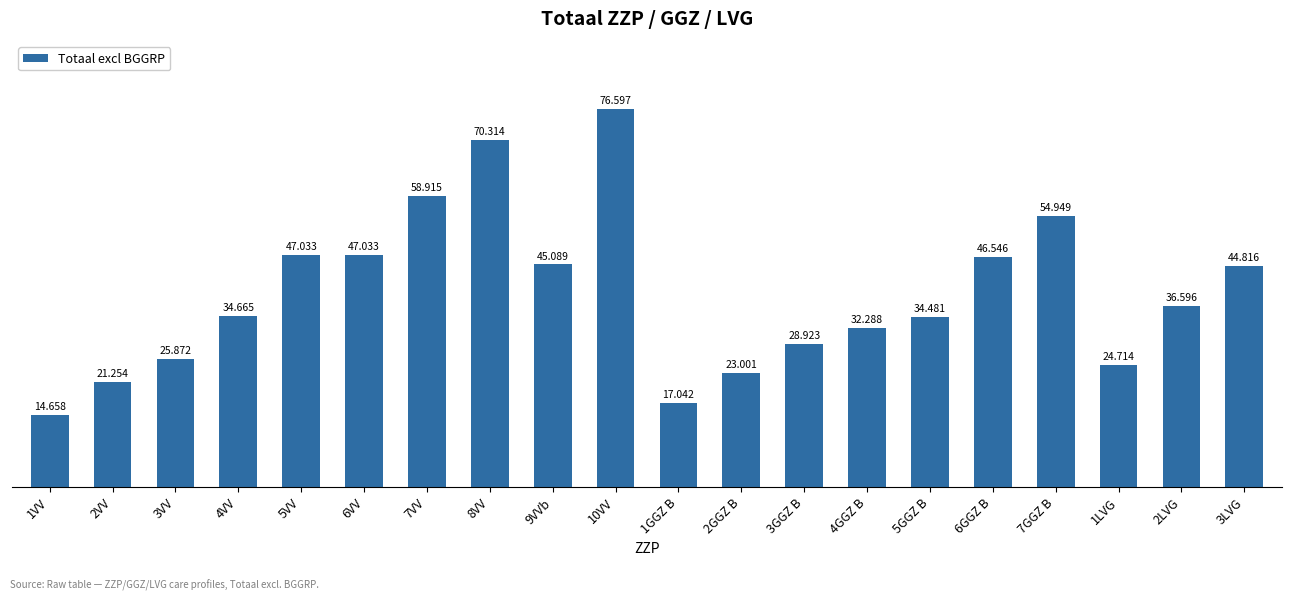

The value at 7GGZ B is 54949. True or false?

True